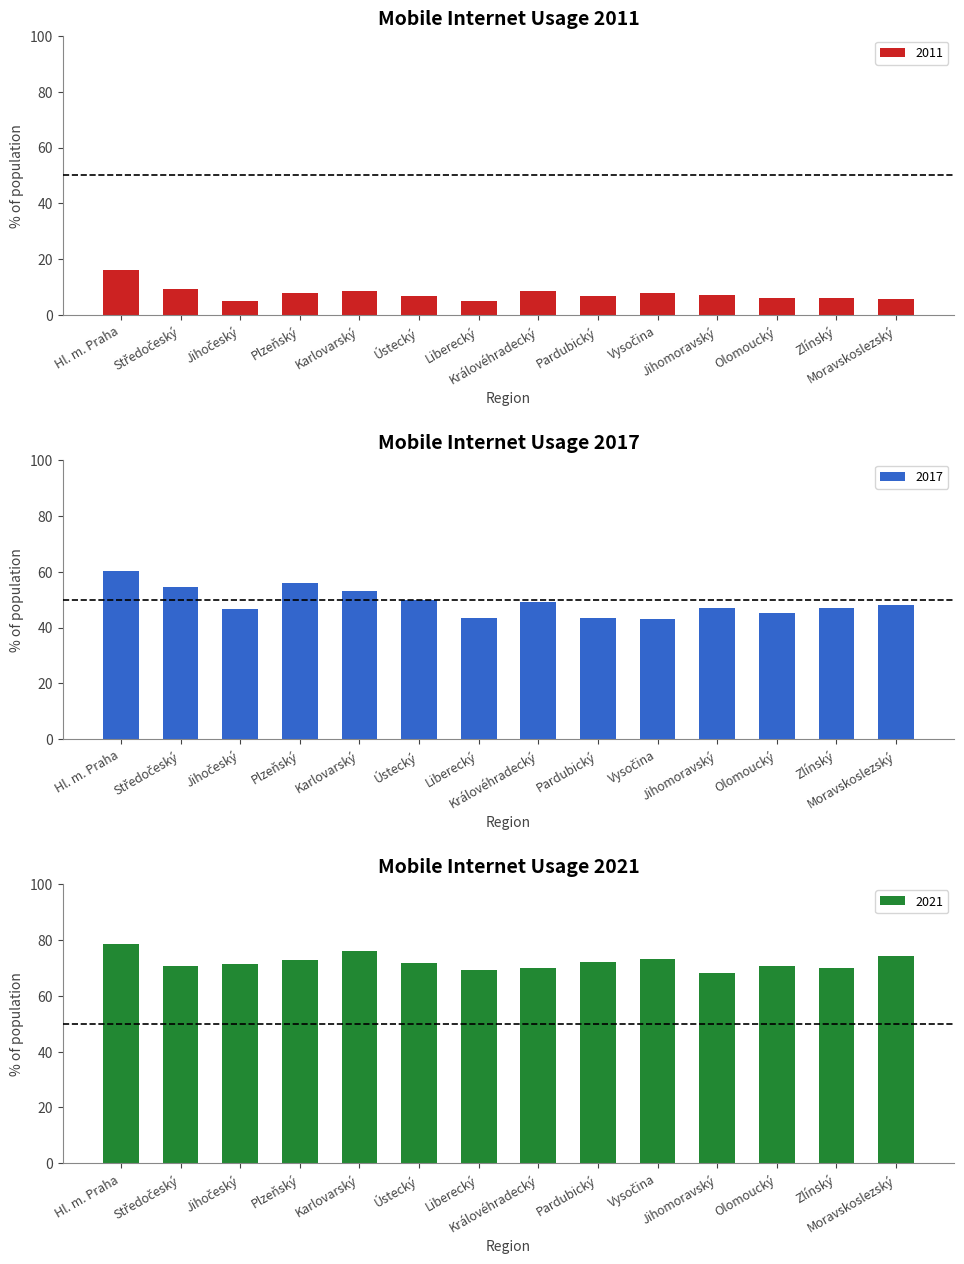

What are all the series names shown in the legend?

2011, 2017, 2021